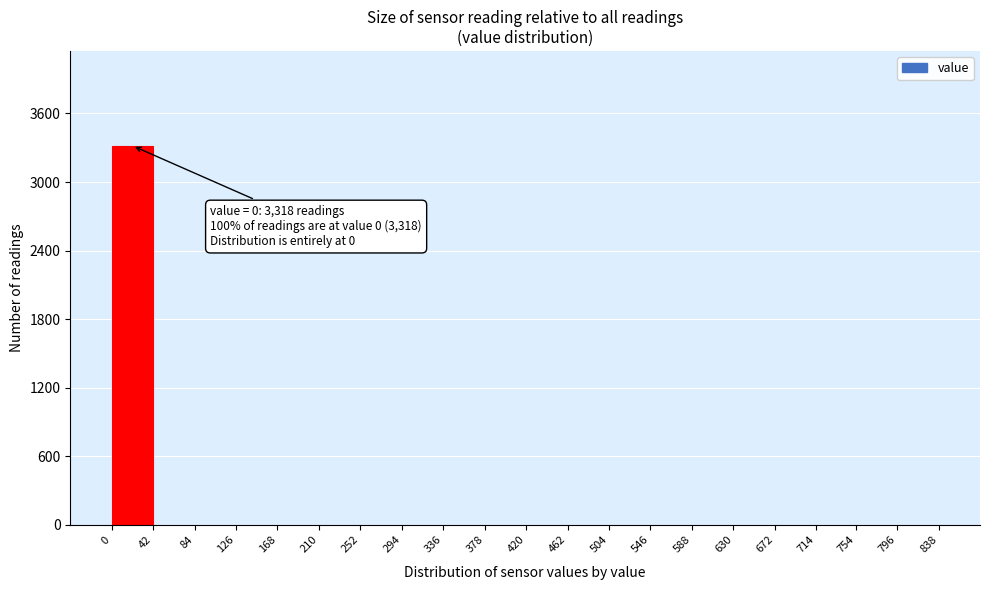

Which range on the x-axis has the tallest bar?

0 to 42